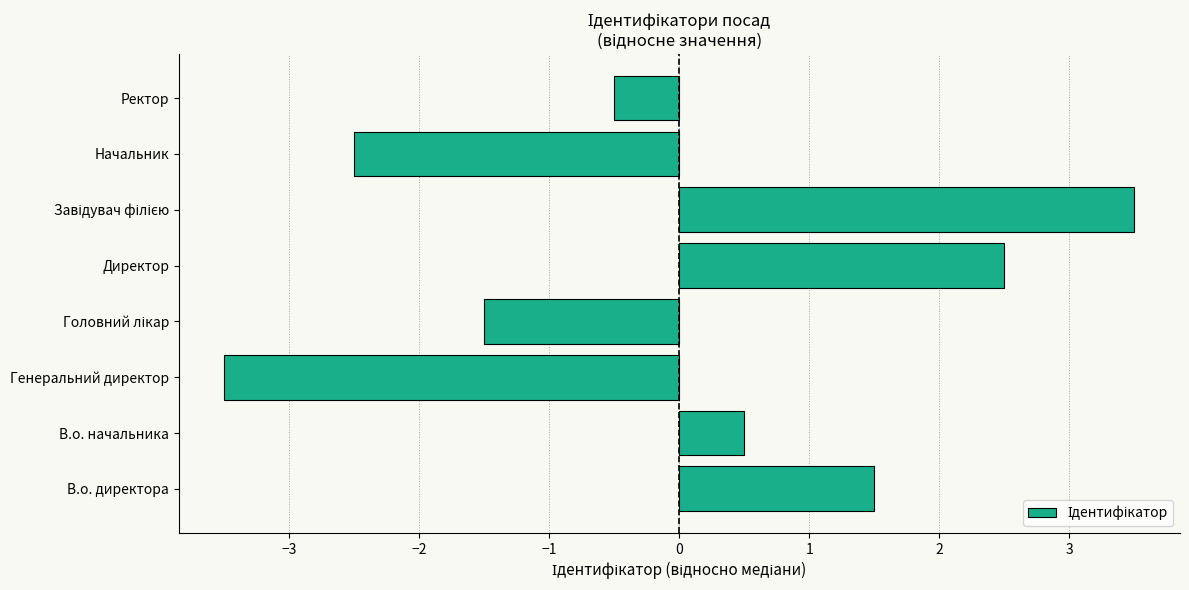

Reading bottom to top, list all the values displayed in this chart.

1.5	0.5	-3.5	-1.5	2.5	3.5	-2.5	-0.5